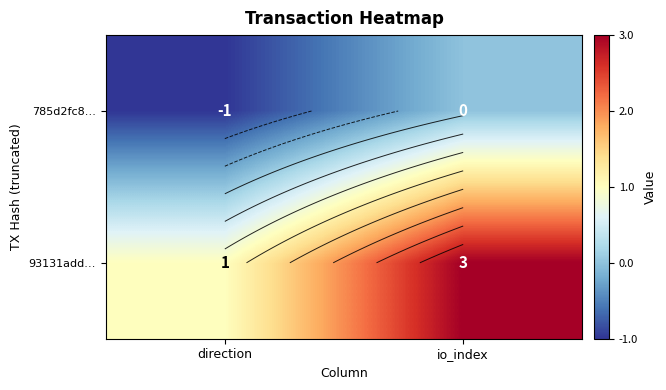

Which category has the highest value across all series?

io_index